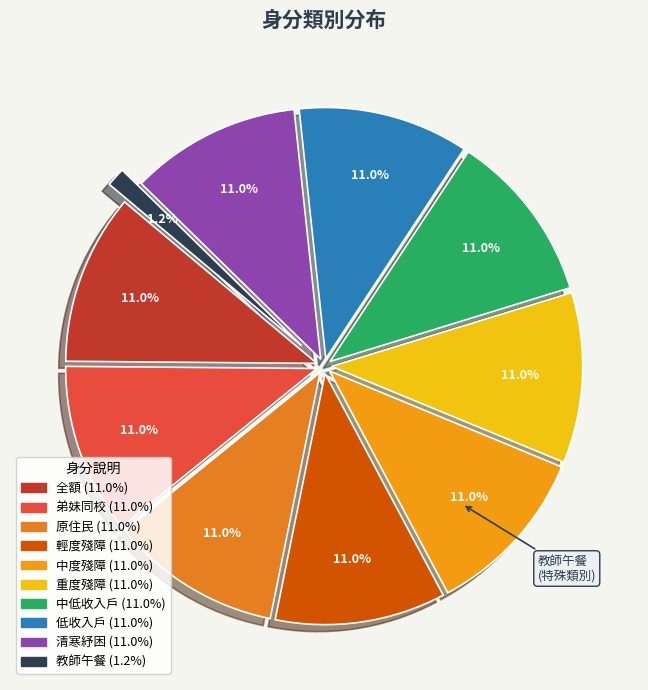

To the nearest percent, what portion does 全額 represent?

11%